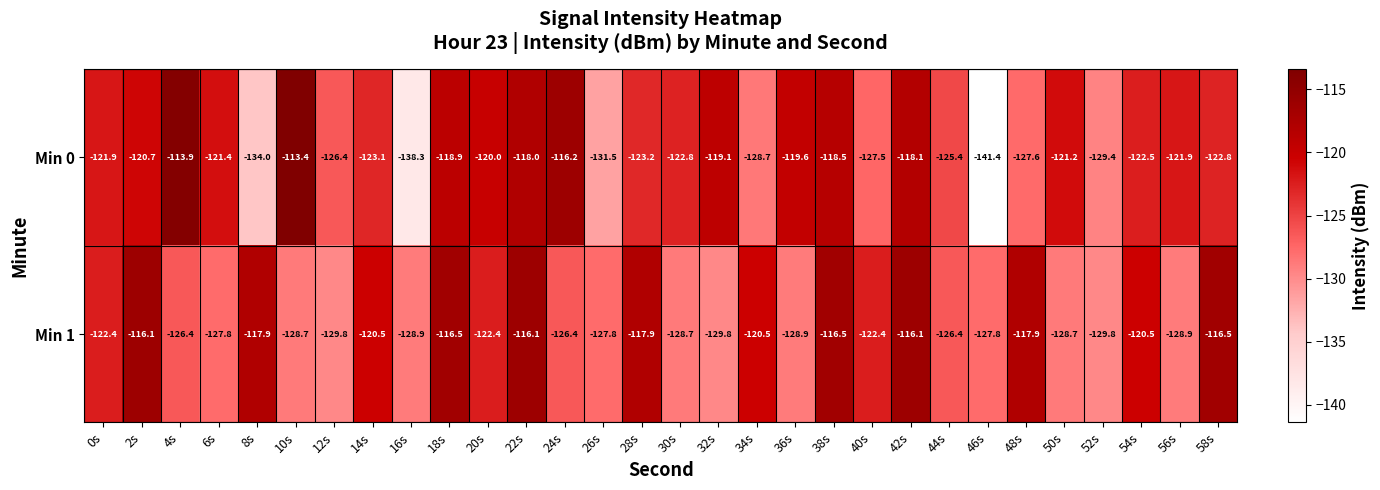

Is the value of Min 1 at 56s greater than the value of Min 0 at 8s?

Yes